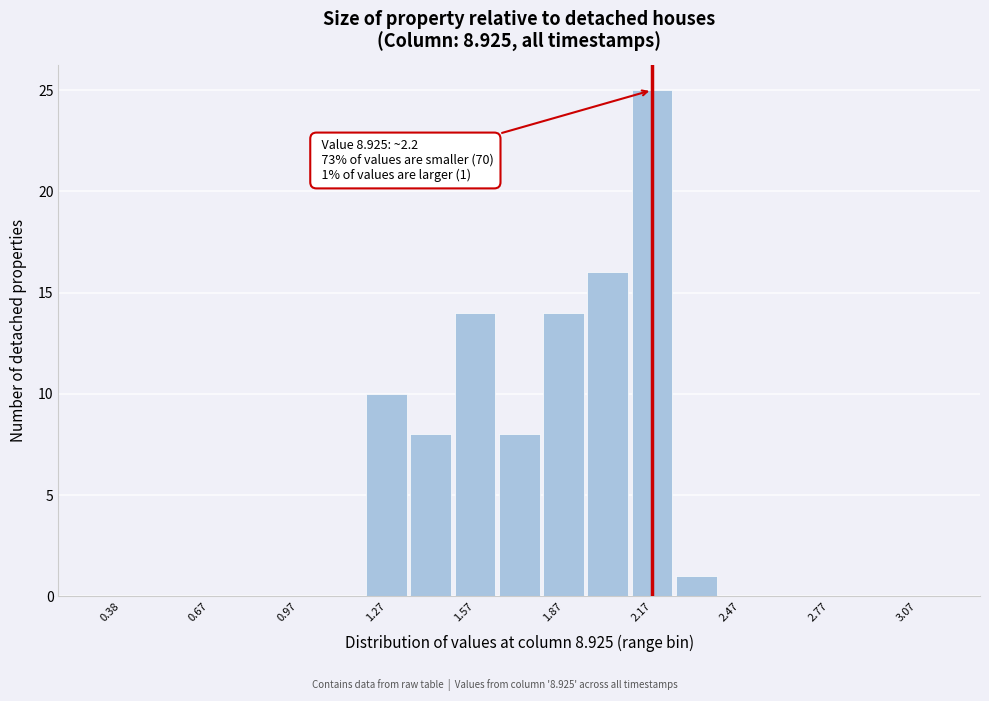

Read against the x-axis, roughly where is the centre of the tallest bar?

2.20